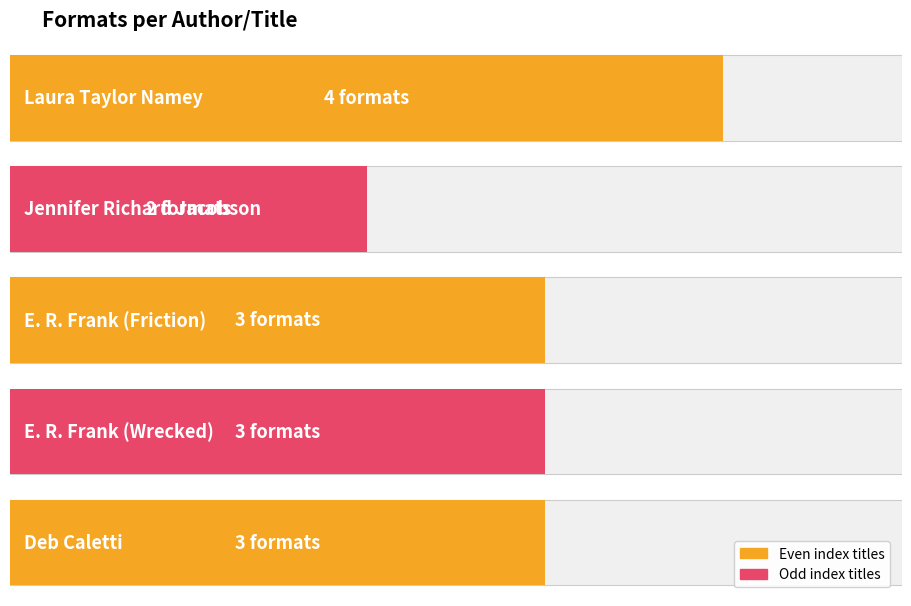

List the labels in order of value, smallest first.

Jennifer Richard Jacobson, E. R. Frank (Friction), E. R. Frank (Wrecked), Deb Caletti, Laura Taylor Namey